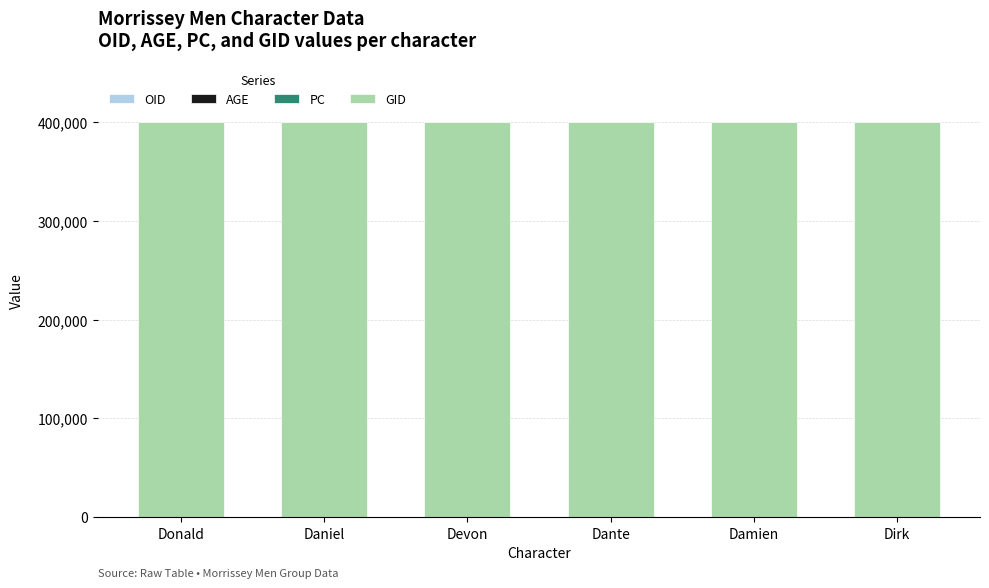

List the series in order of their peak value, lowest first.

AGE, PC, OID, GID